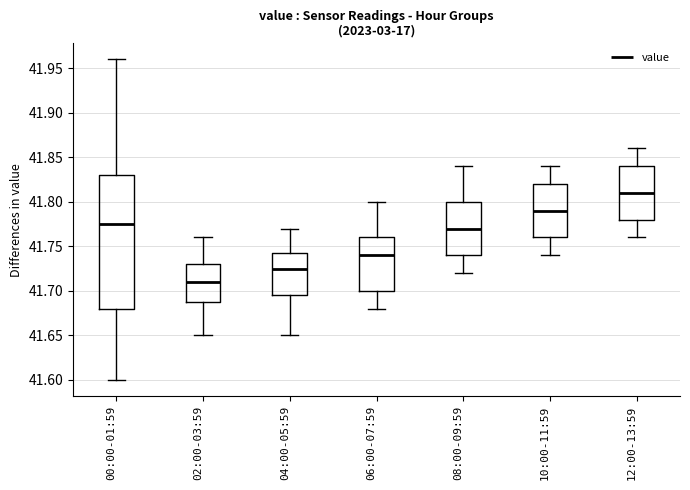

Which box has the highest median line?

12:00-13:59